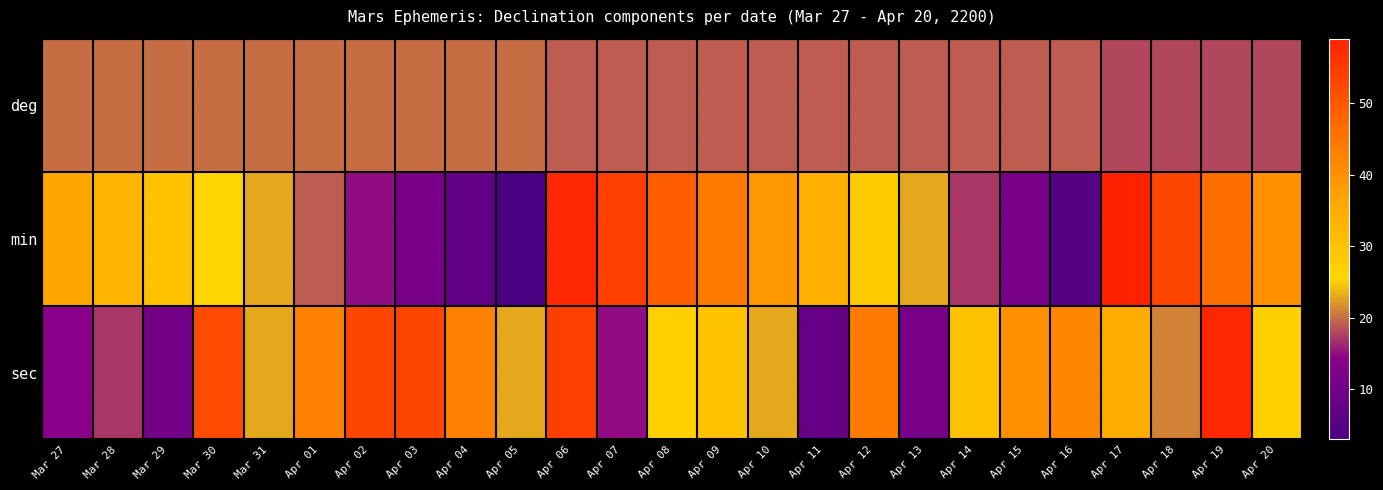

What is the maximum value shown in the chart?

59